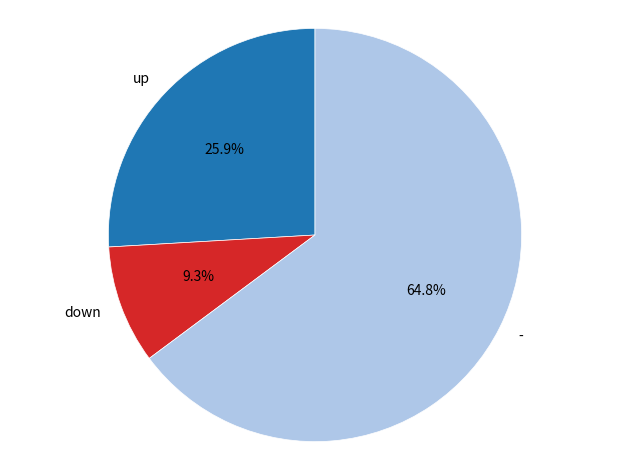

What is the smallest slice in the pie chart?

down